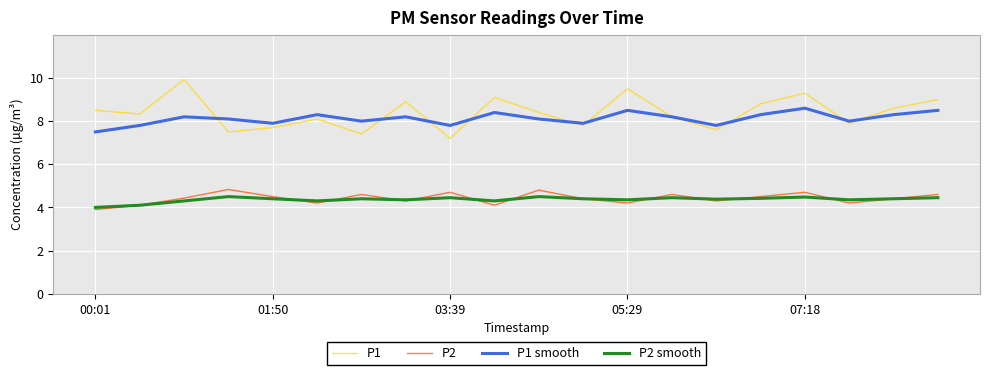

True or false: P2 smooth and P1 smooth cross at least once.

False